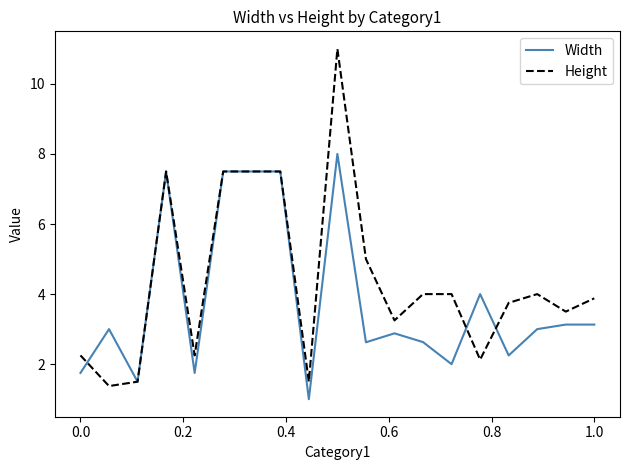

True or false: Width has more than 0 points higher than both neighbors.

True